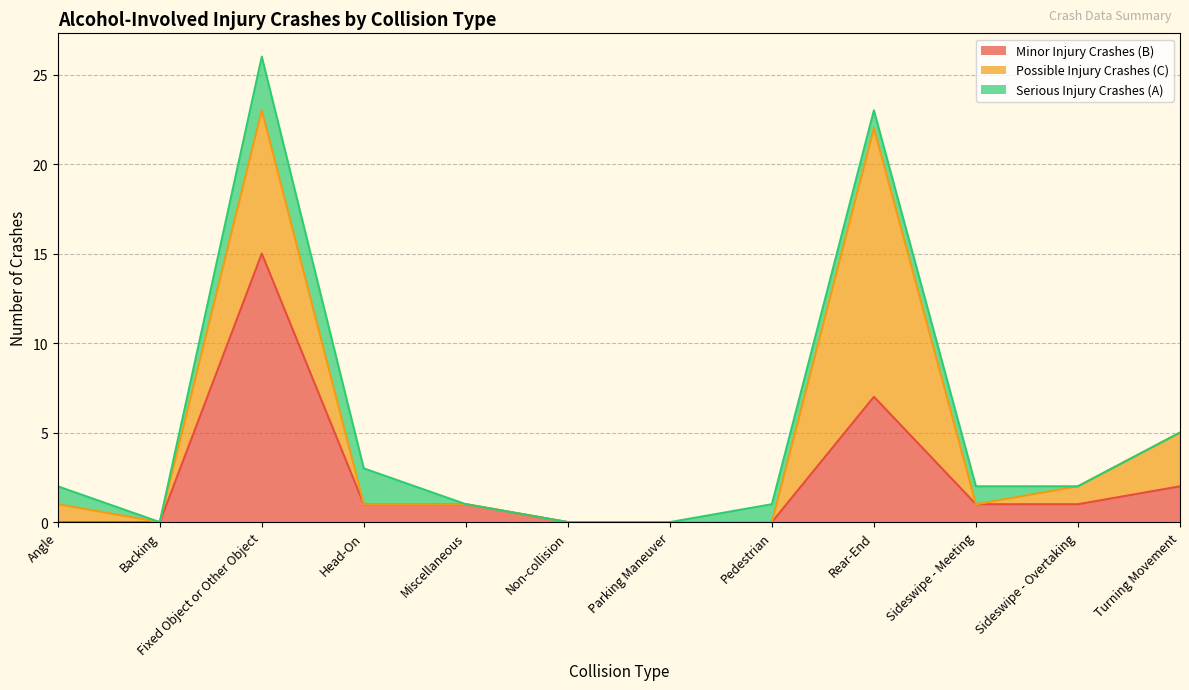

Rank the series at Head-On from lowest to highest value.

Possible Injury Crashes (C), Minor Injury Crashes (B), Serious Injury Crashes (A)